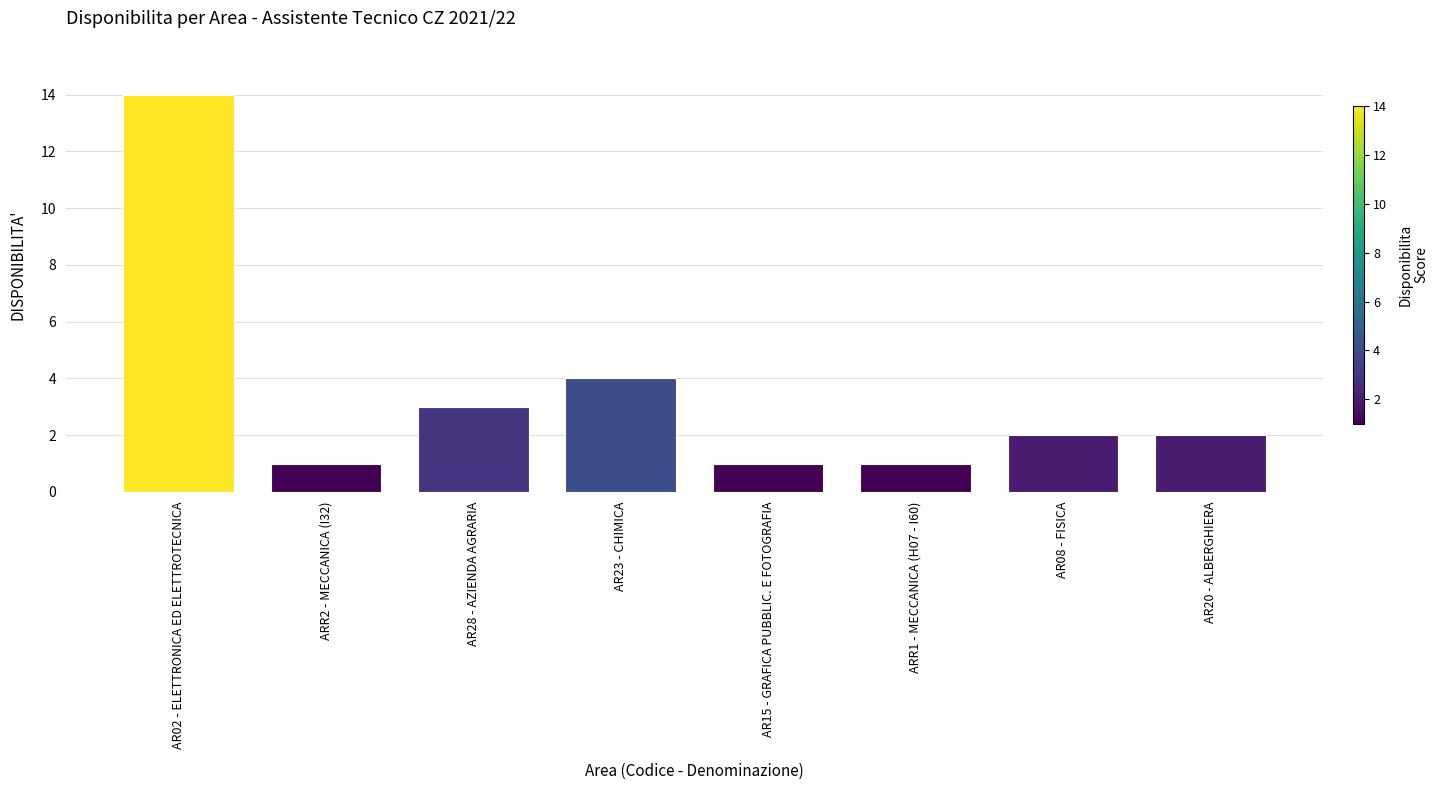

What is the label of the 7th bar from the right?

ARR2 - MECCANICA (I32)